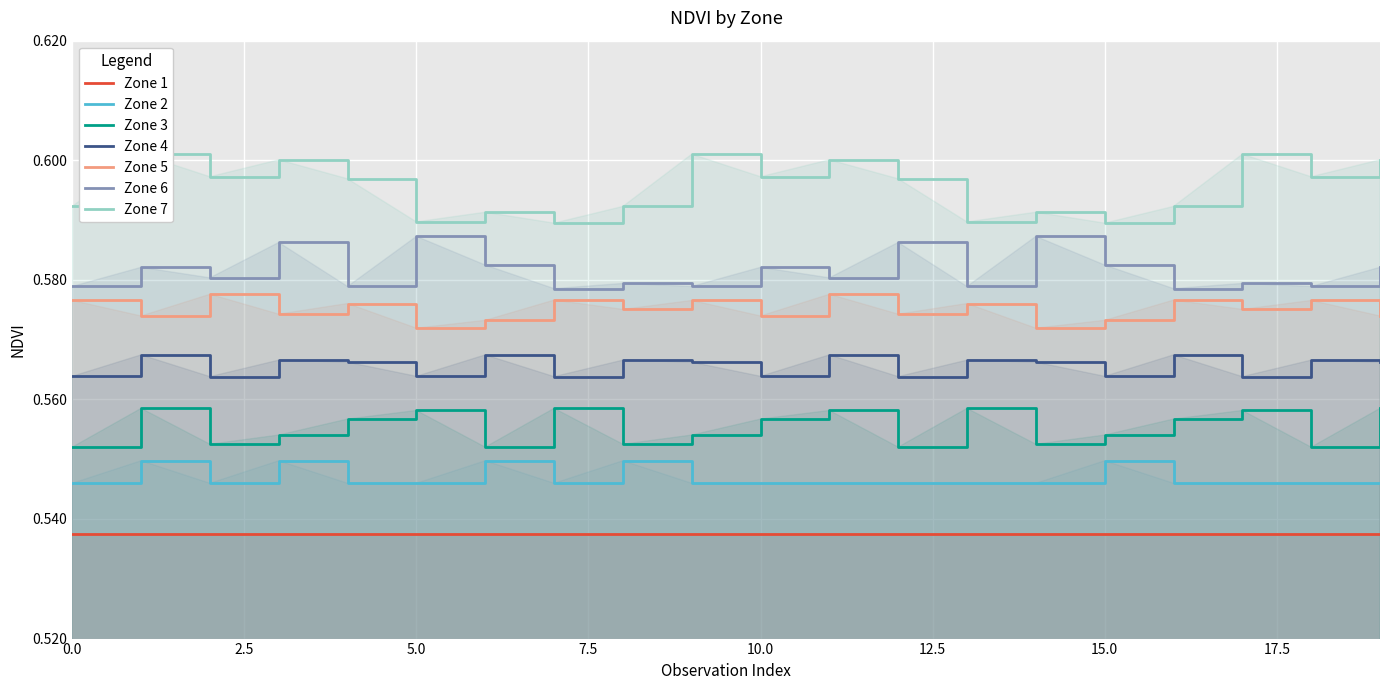

True or false: Zone 2 and Zone 6 cross at least once.

False